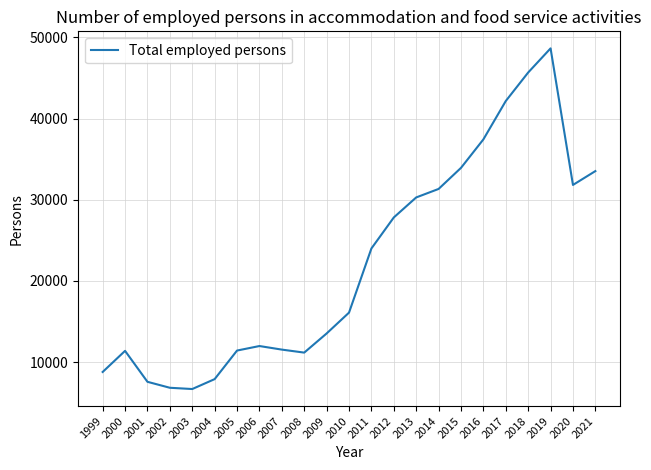

At which category does the chart reach its peak across all series?

2019